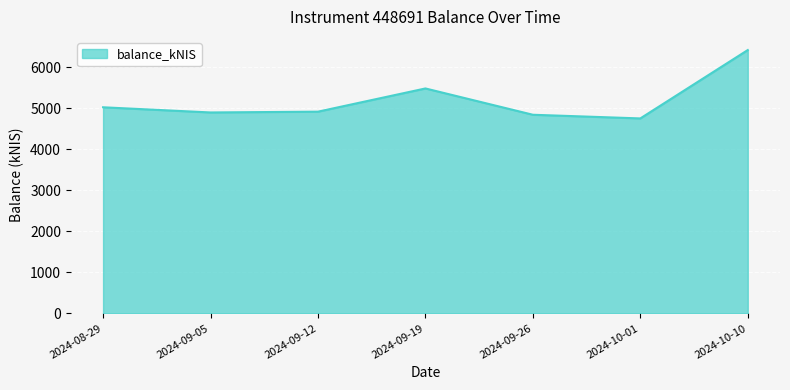

What is the sum of the values at 2024-08-29 and 2024-09-12?

9932.5